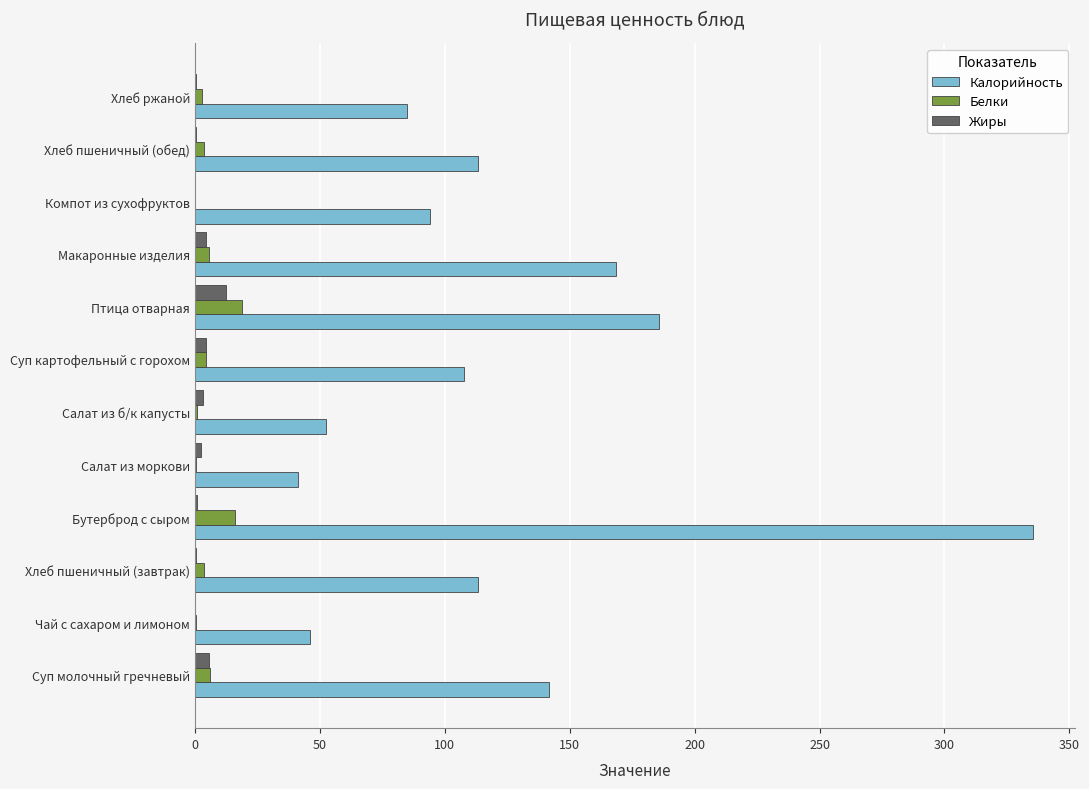

Which series has the largest total across all categories?

Калорийность